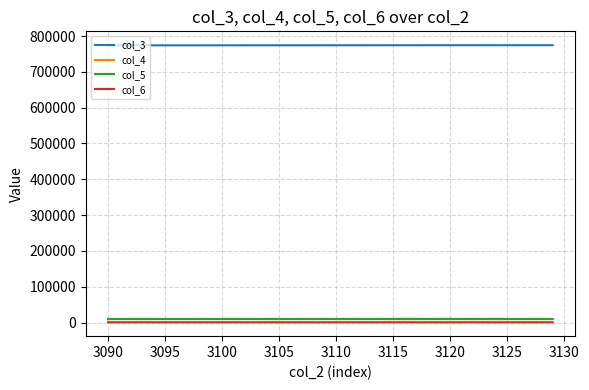

What is the maximum value shown in the chart?

774521